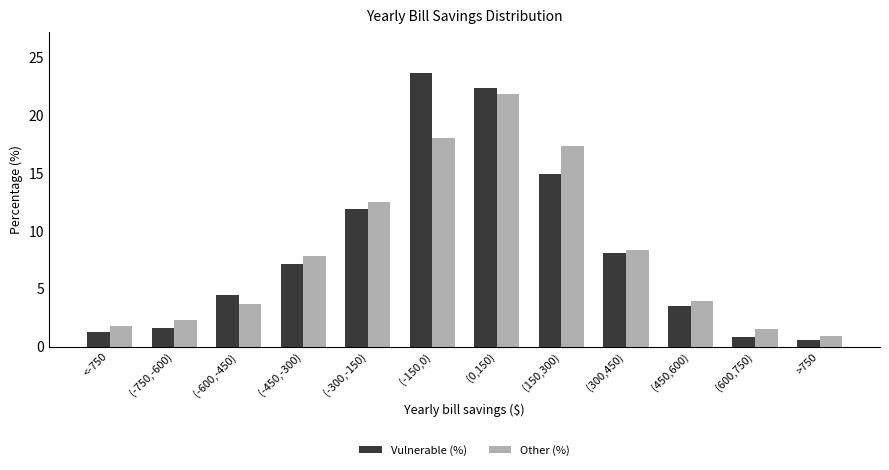

Which category has the highest value across all series?

(-150,0)